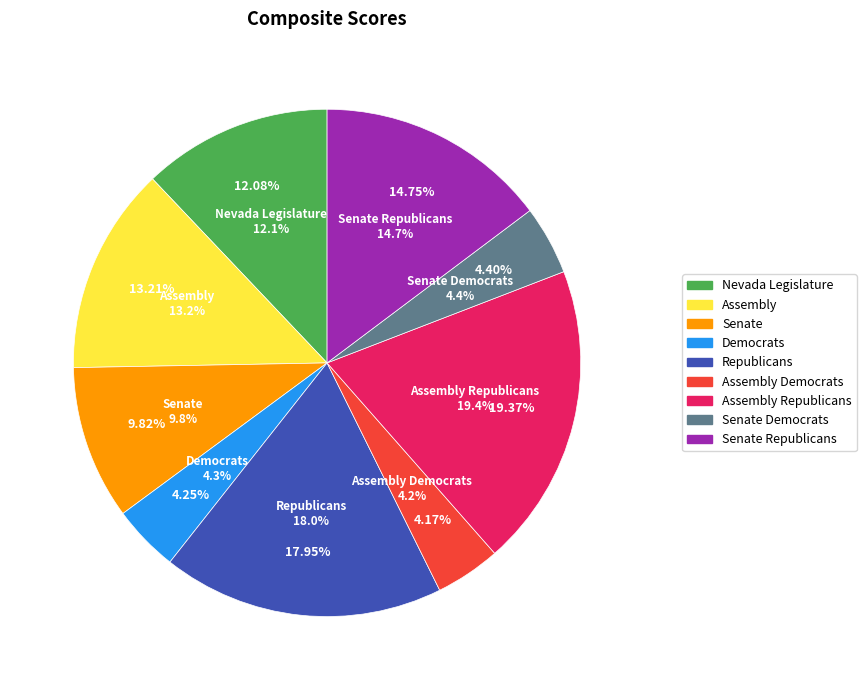

To the nearest percent, what is the difference between the Assembly Republicans and Senate slice percentages?

10%